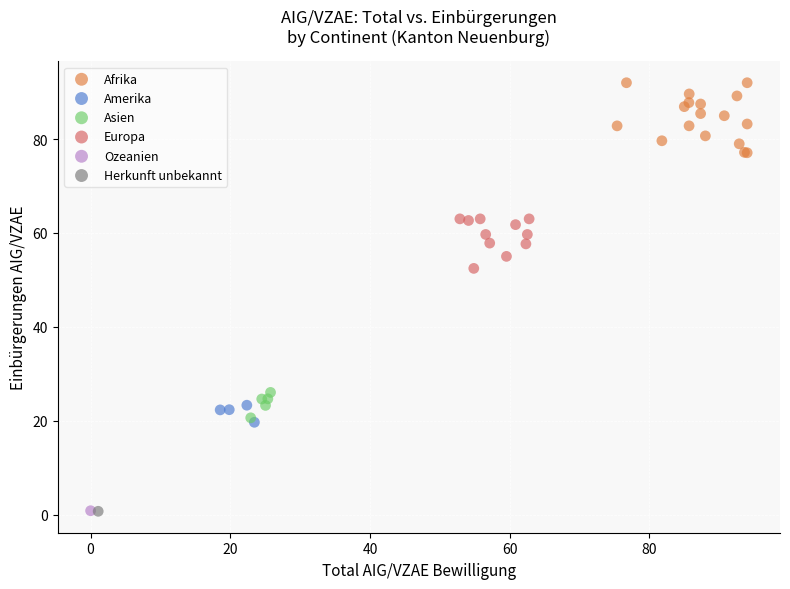

What are all the series names shown in the legend?

Afrika, Amerika, Asien, Europa, Ozeanien, Herkunft unbekannt